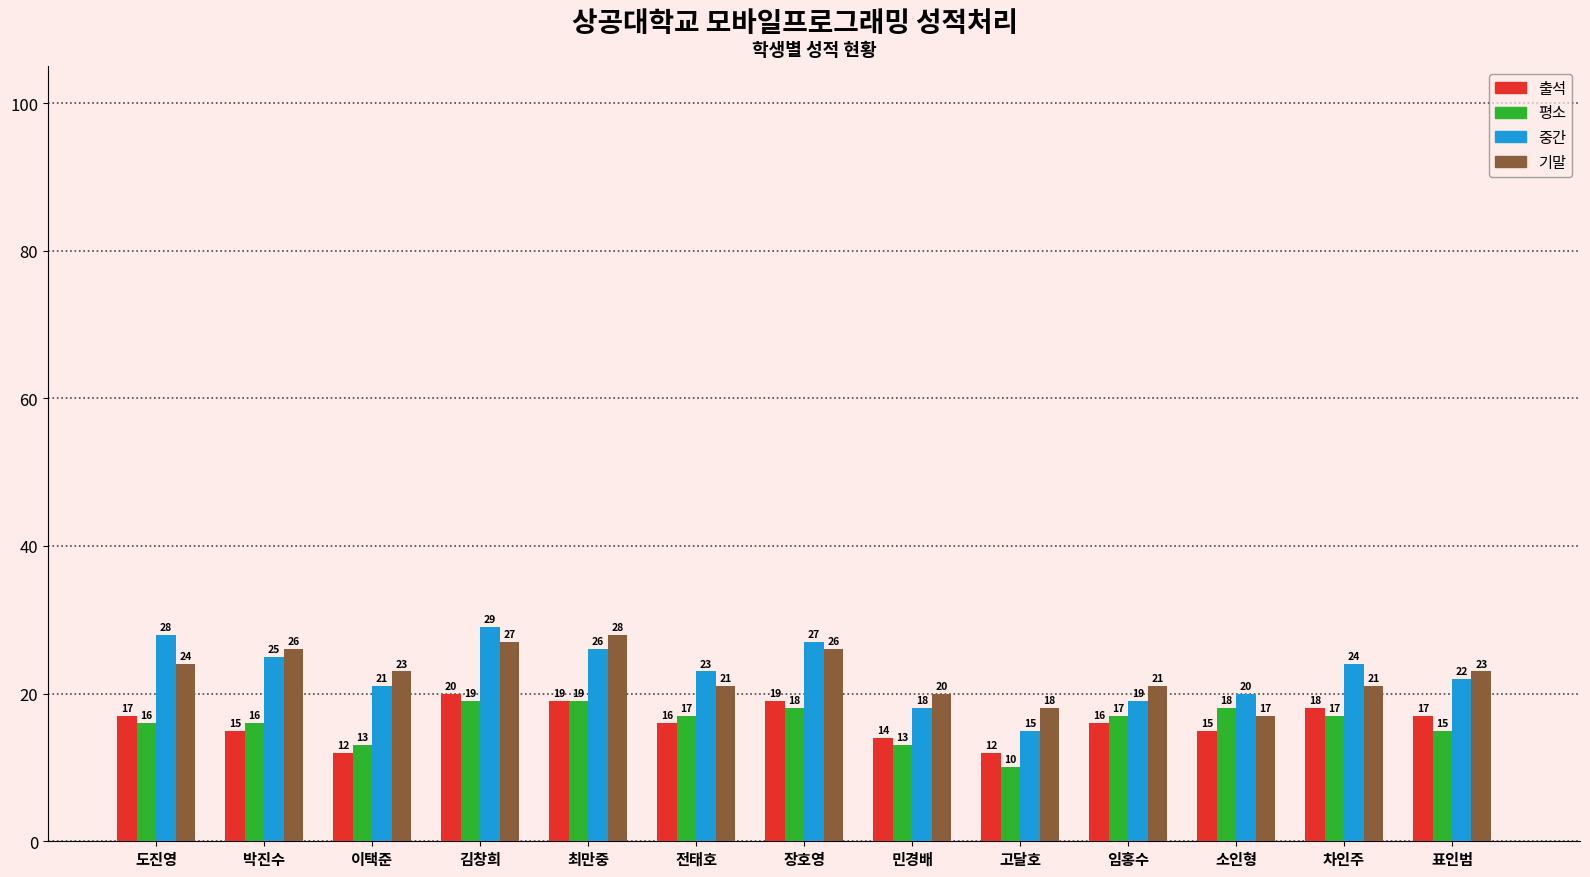

Where does the 평소 series first go above 17?

김창희